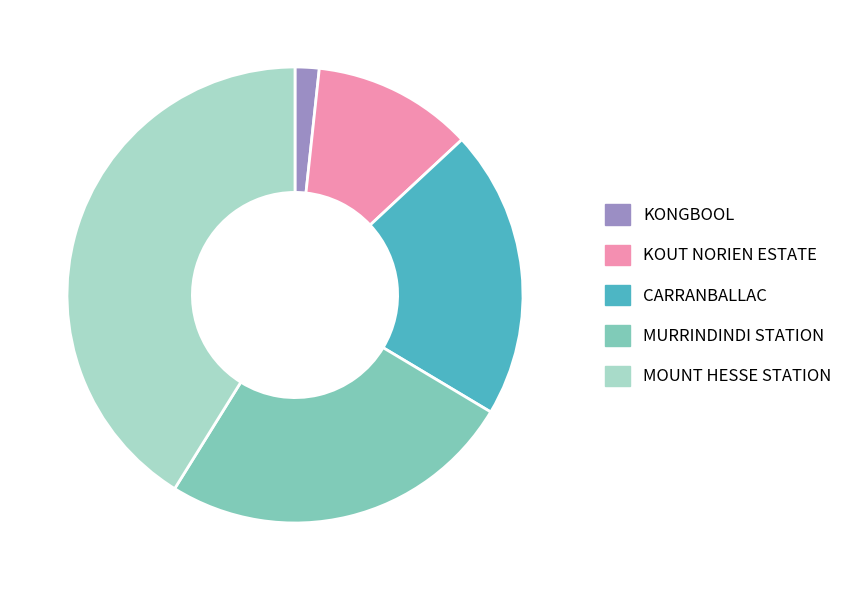

Is it true that KONGBOOL is 2% of the pie?

True